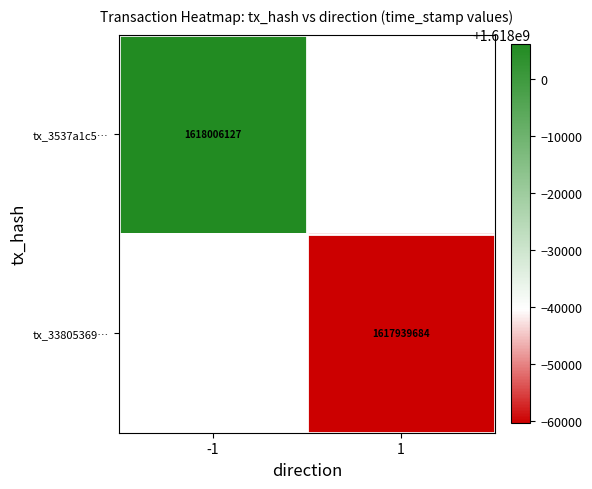

The value of tx_33805369… at 1 is 387148060. True or false?

False